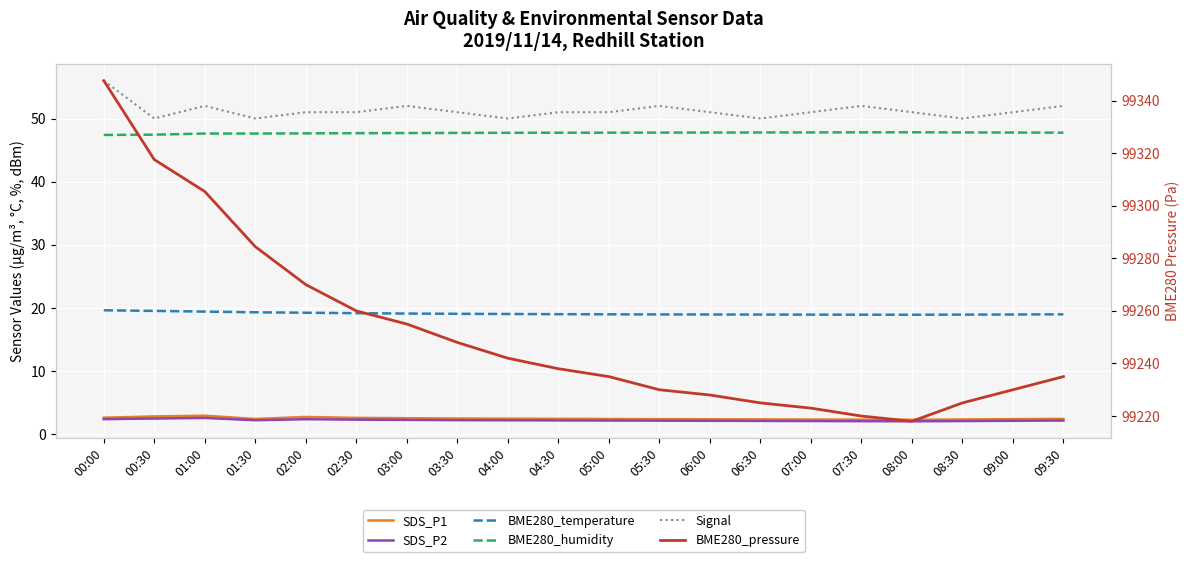

What position from the right is 04:00?

12